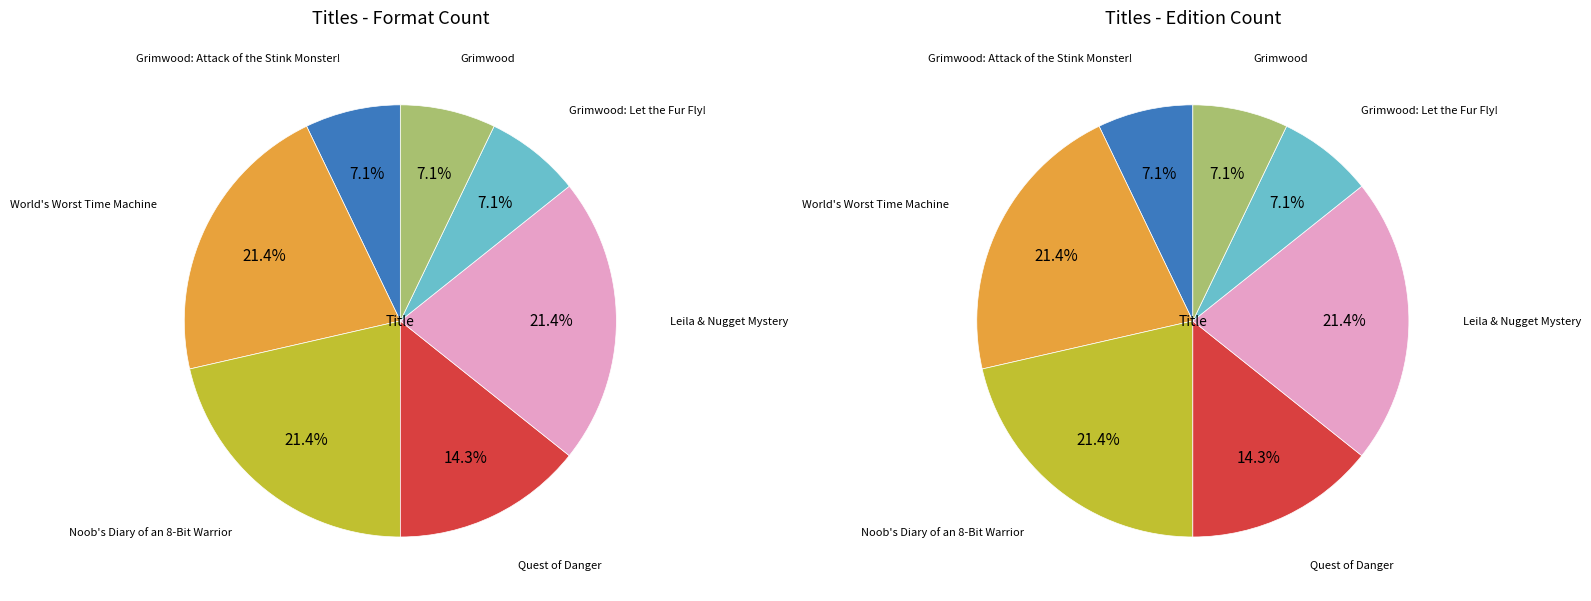

Combined, what portion of the pie is Noob's Diary of an 8-Bit Warrior and Quest of Danger?

35.7%